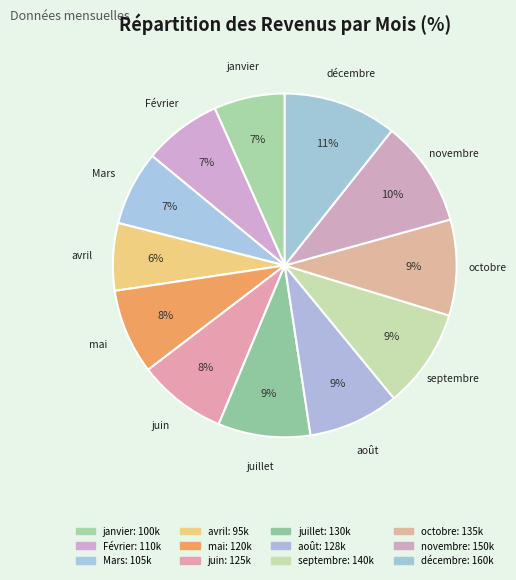

Count the number of slices in the pie.

12